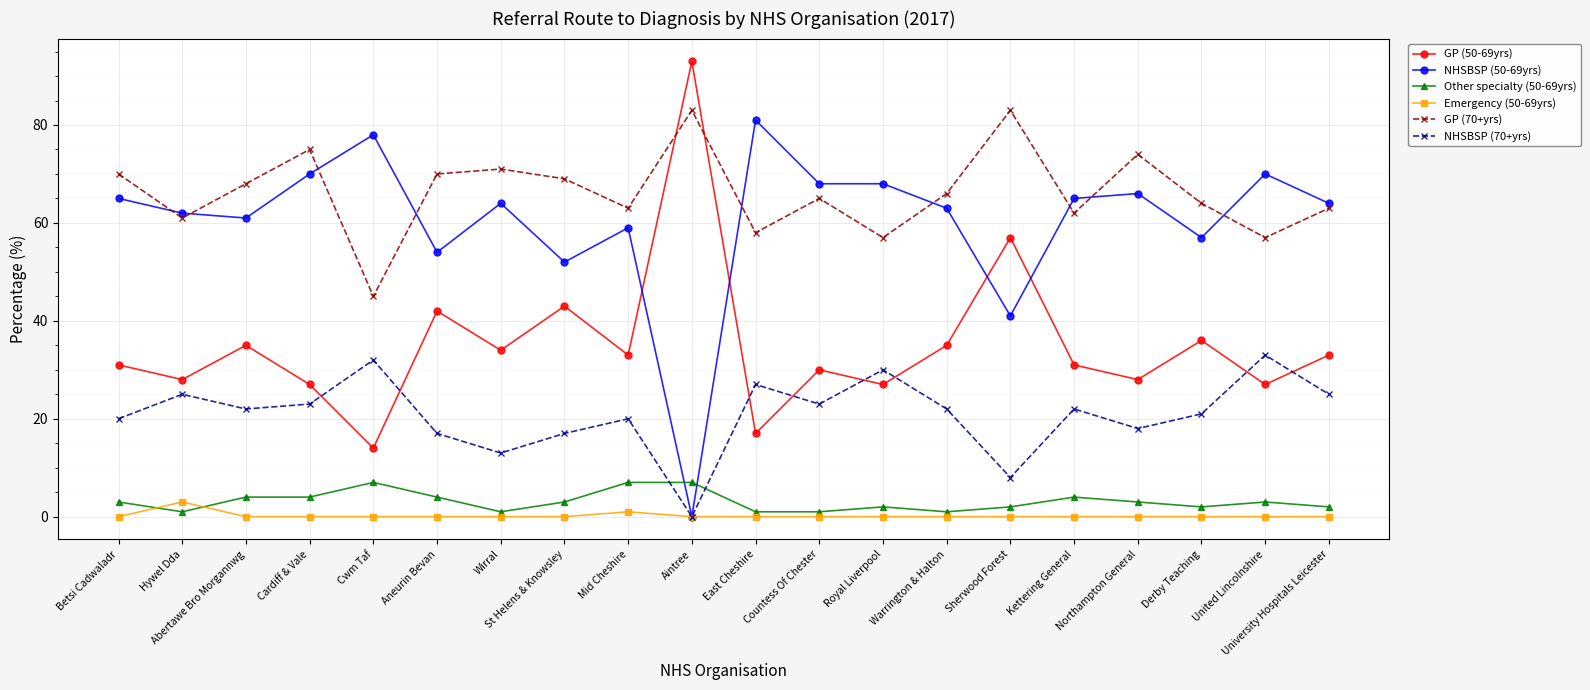

How many lines are shown in the chart?

6